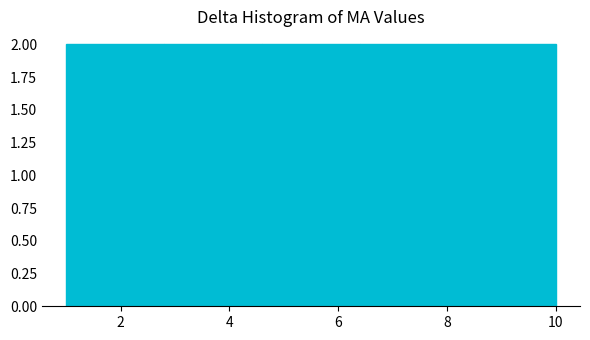

Reading left to right, transcribe this chart: for each bar, give the range it covers on the x-axis and its height. The values are not printed on the chart, so give them approximately, as read against the axis.

1.0 to 2.8: 2
2.8 to 4.6: 2
4.6 to 6.4: 2
6.4 to 8.2: 2
8.2 to 10.0: 2